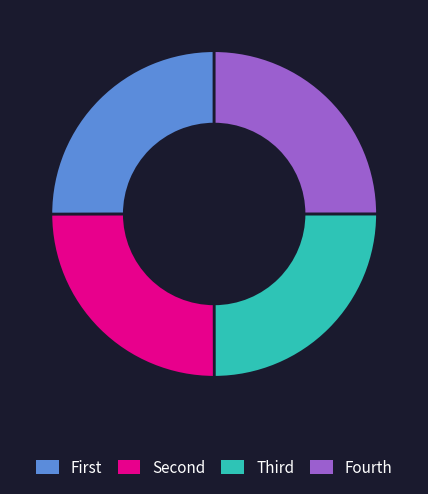

How many segments does this pie chart have?

4